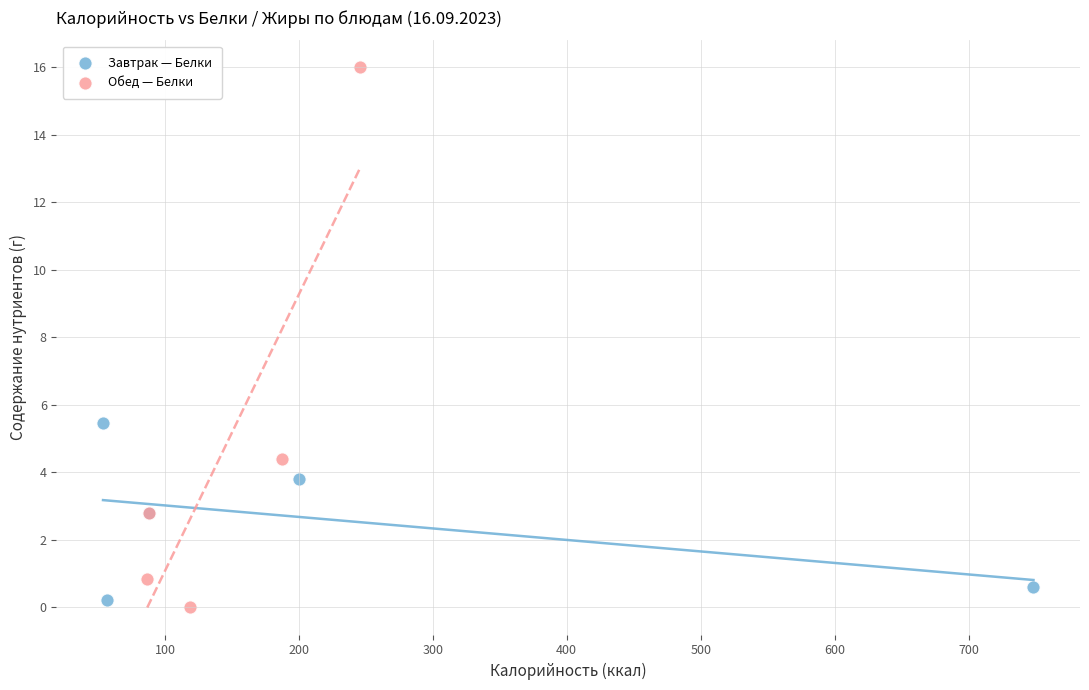

What are all the series names shown in the legend?

Завтрак — Белки, Обед — Белки